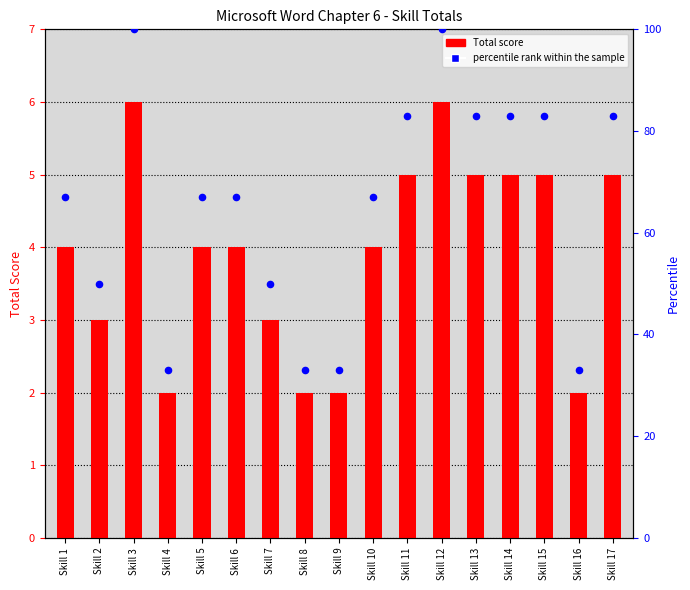

At how many categories does at least one series exceed 33?

13